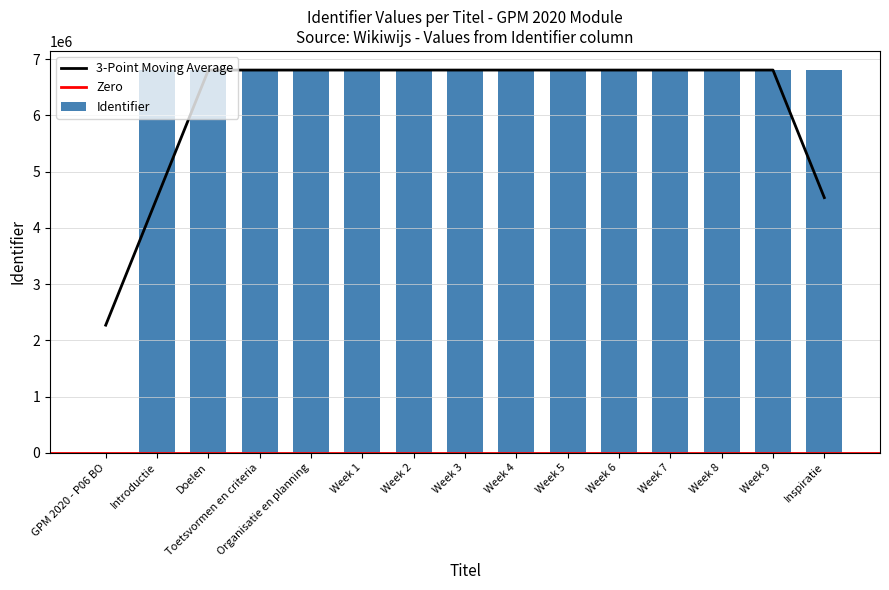

Which label corresponds to the smallest value in the chart?

GPM 2020 - P06 BO